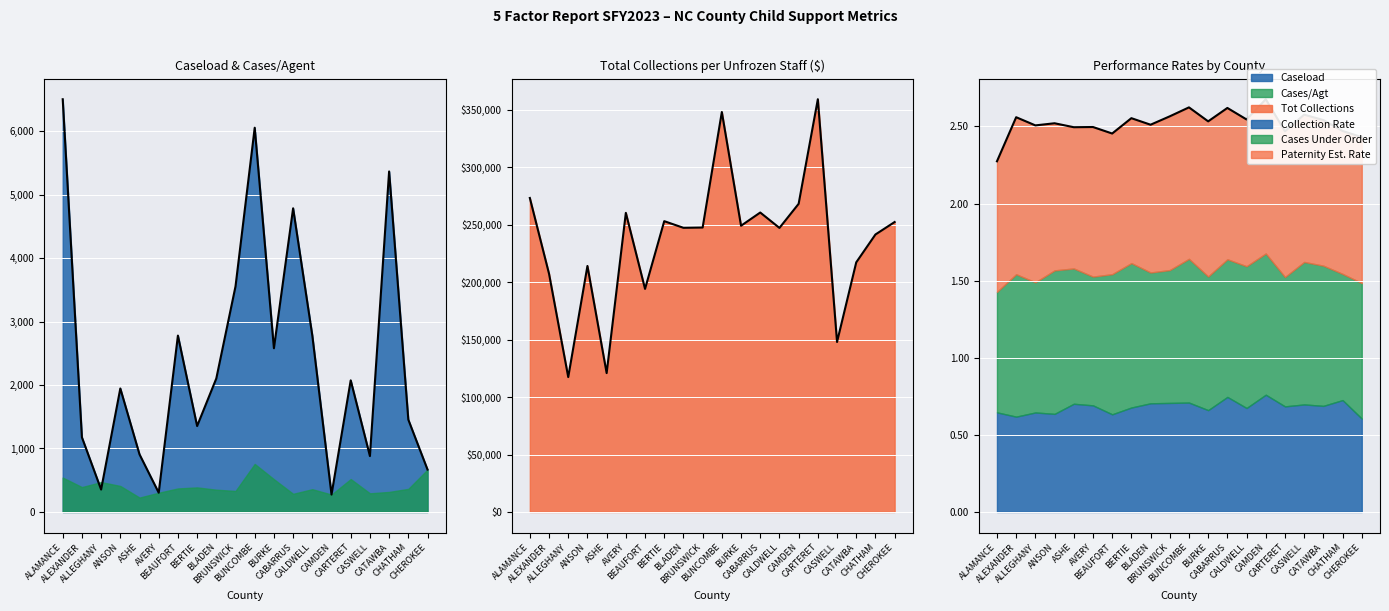

What is the label of the 6th point from the right?

CAMDEN